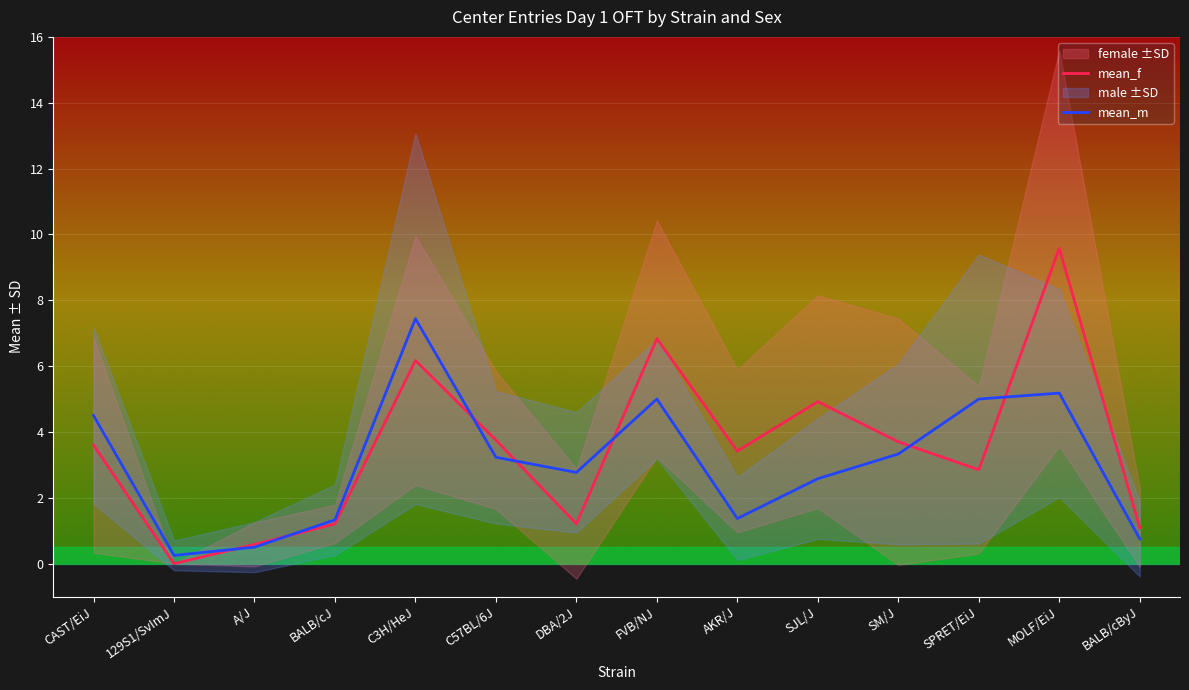

Reading left to right, list all the values displayed in this chart.

mean_f: CAST/EiJ=3.6	129S1/SvImJ=0.0	A/J=0.6	BALB/cJ=1.2	C3H/HeJ=6.2	C57BL/6J=3.8	DBA/2J=1.2	FVB/NJ=6.8	AKR/J=3.4	SJL/J=4.9	SM/J=3.7	SPRET/EiJ=2.9	MOLF/EiJ=9.6	BALB/cByJ=1.1
mean_m: CAST/EiJ=4.5	129S1/SvImJ=0.2	A/J=0.5	BALB/cJ=1.3	C3H/HeJ=7.4	C57BL/6J=3.2	DBA/2J=2.8	FVB/NJ=5.0	AKR/J=1.4	SJL/J=2.6	SM/J=3.3	SPRET/EiJ=5.0	MOLF/EiJ=5.2	BALB/cByJ=0.8